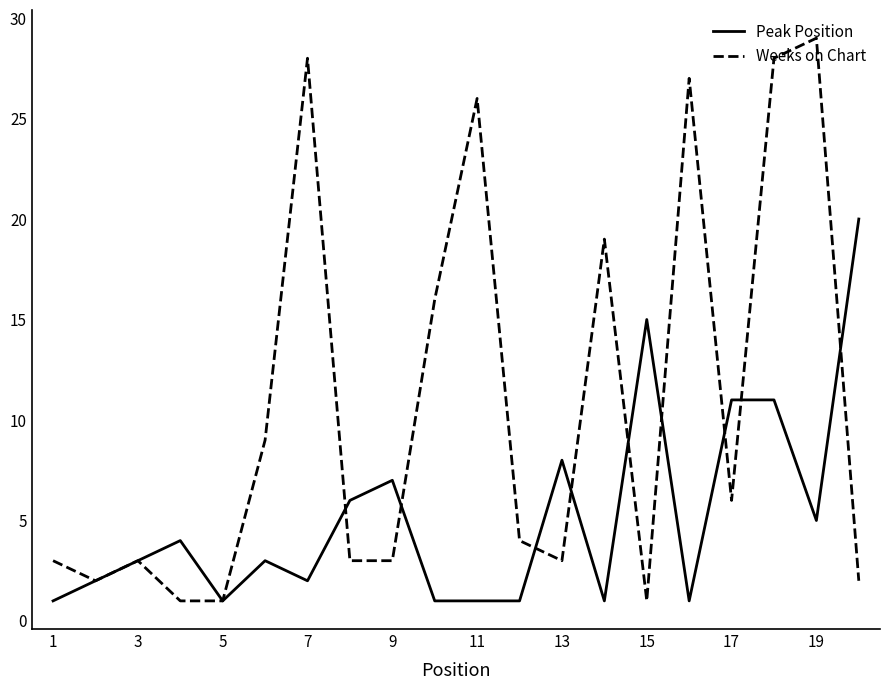

What is the greatest value displayed?

29